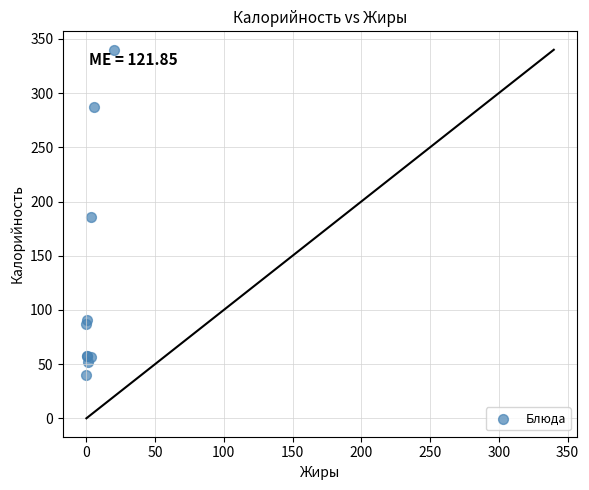

What Y value in the scatter plot is closest to 190?

186.0